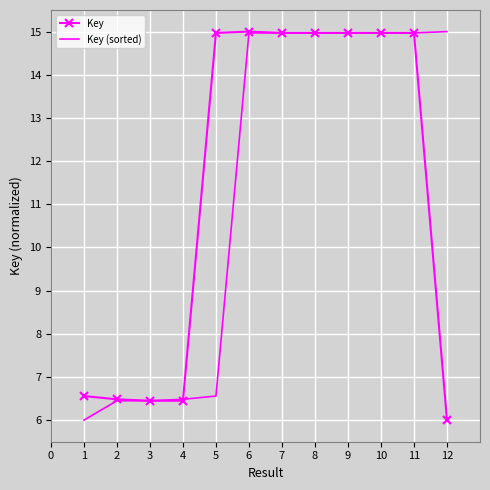

What are all the series names shown in the legend?

Key, Key (sorted)